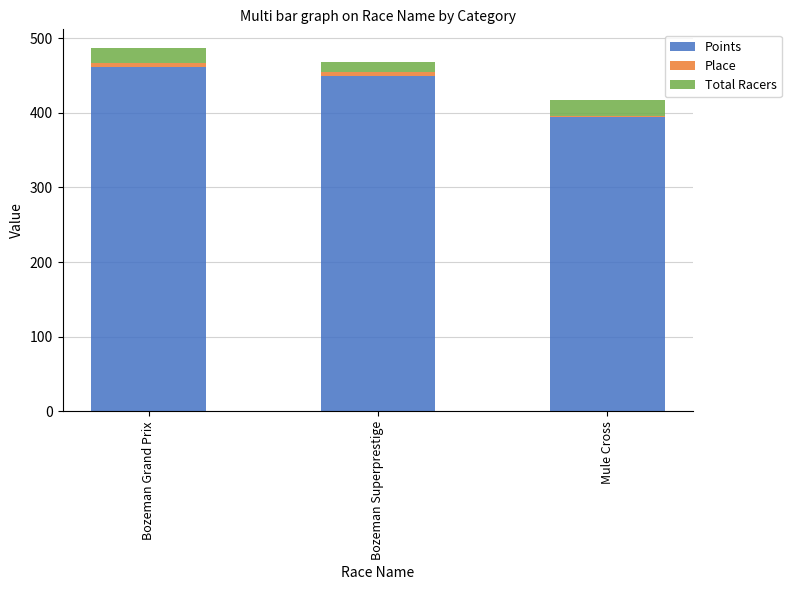

Count the number of categories in the chart.

3